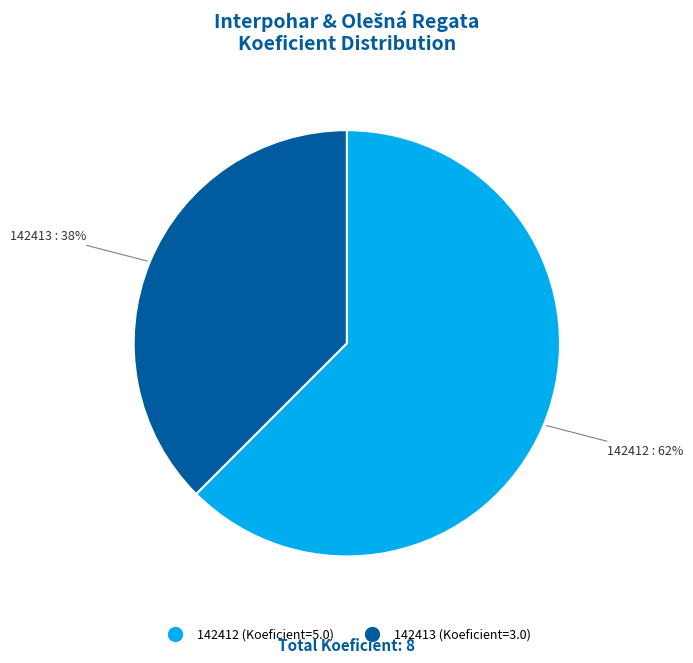

What is the majority slice?

142412